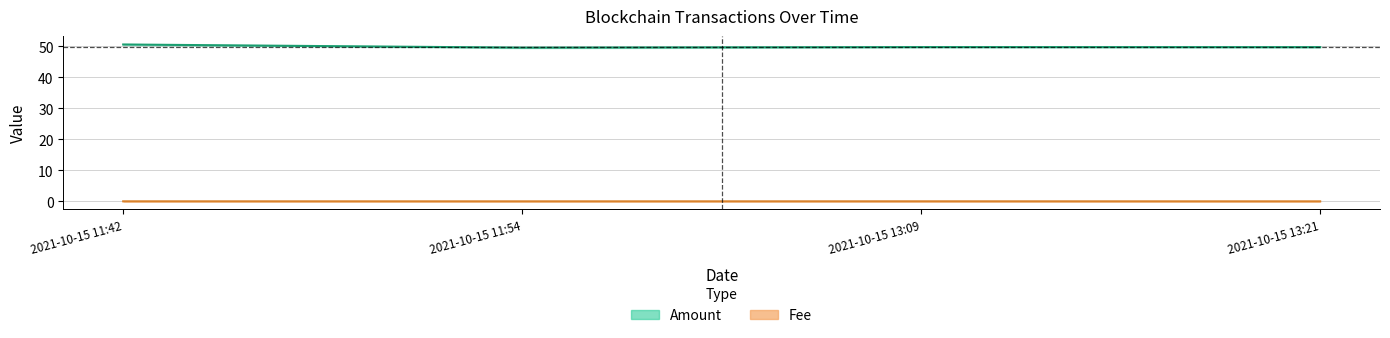

What is the maximum value shown in the chart?

50.6